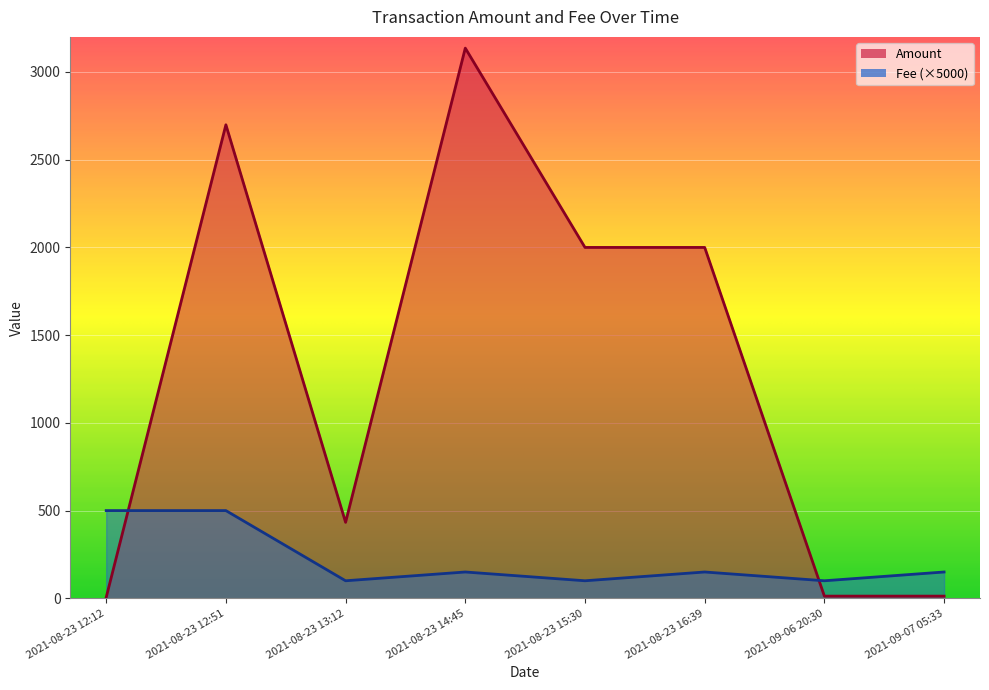

How many values in the Fee series exceed 150?

2